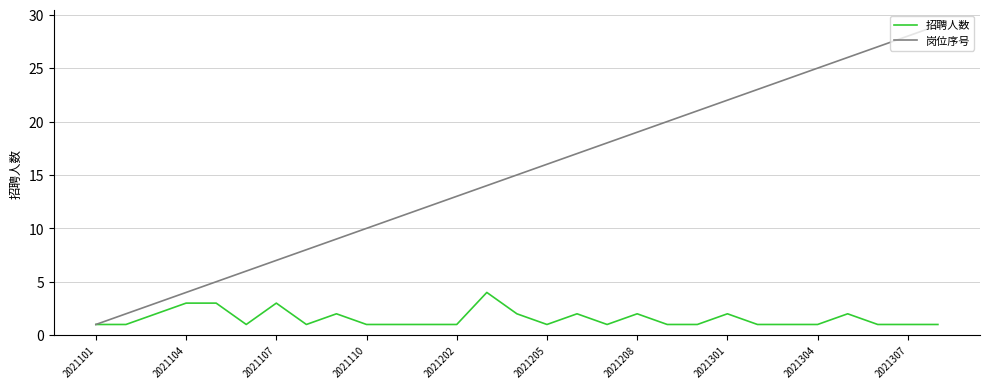

Rank the series by their maximum value, from highest to lowest.

岗位序号, 招聘人数